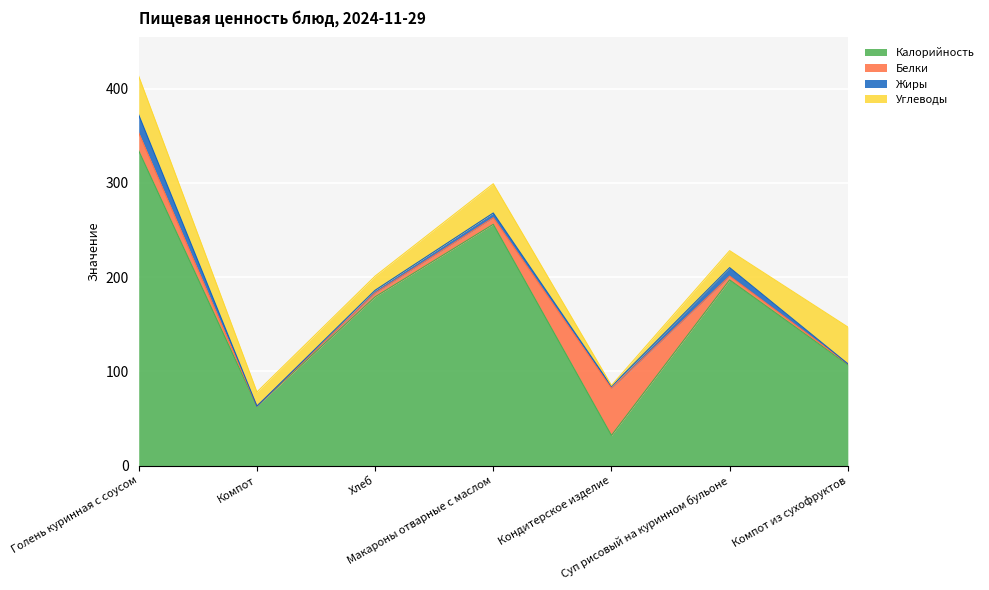

True or false: Белки has a value of 2 at Компот из сухофруктов.

False